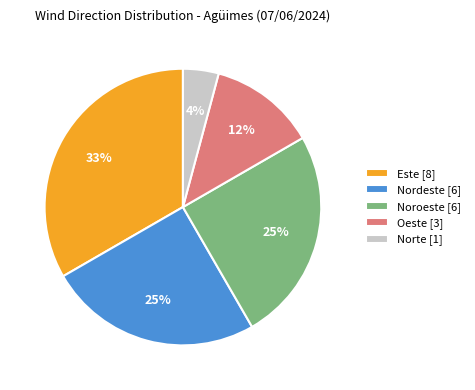

What is the ratio of the value at Este to the value at Noroeste?

1.3